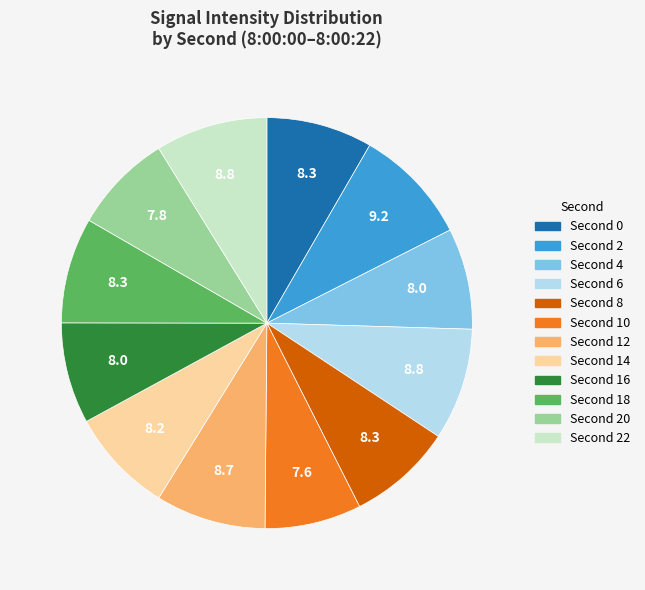

Does any single category account for the majority?

No